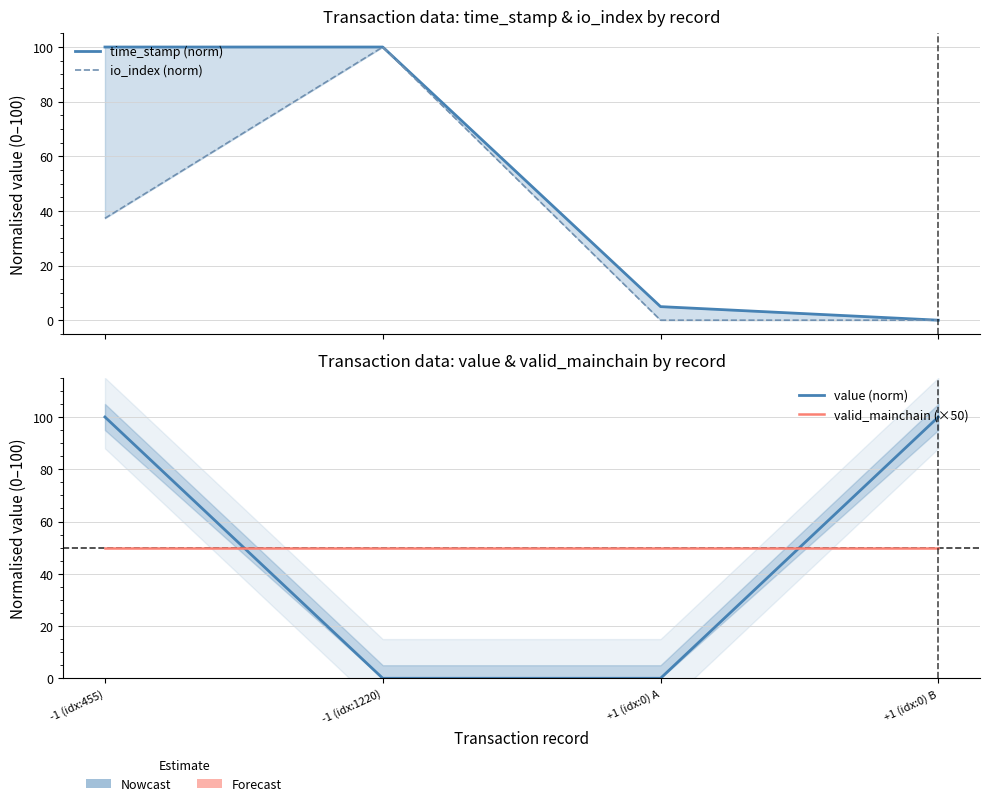

Which has a higher value, +1 (idx:0) B or -1 (idx:1220)?

-1 (idx:1220)